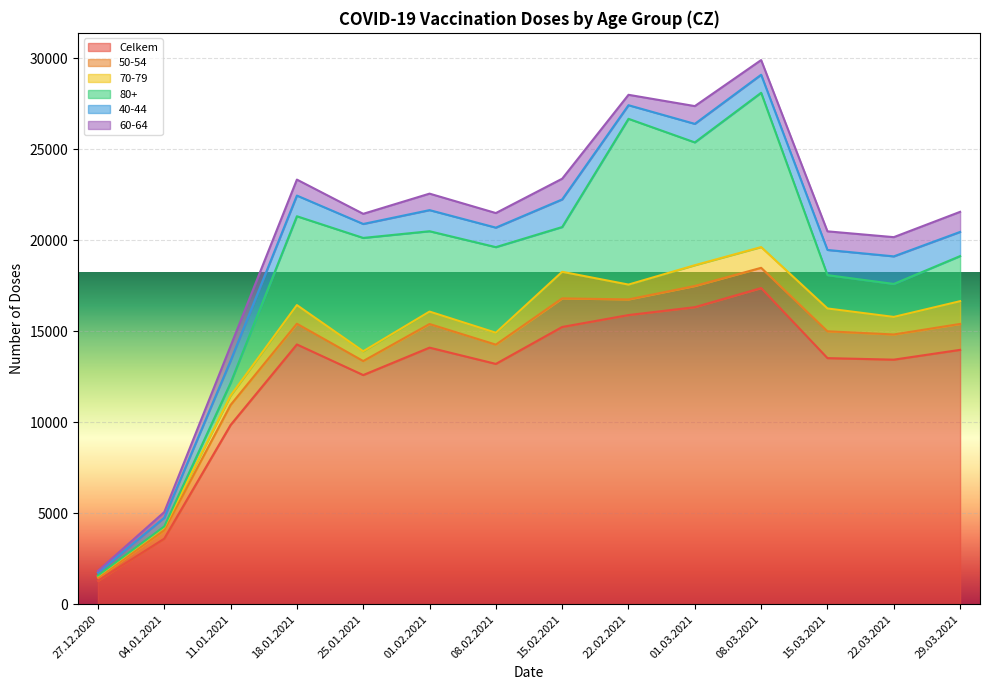

At which category does 40-44 reach its first local valley?

25.01.2021